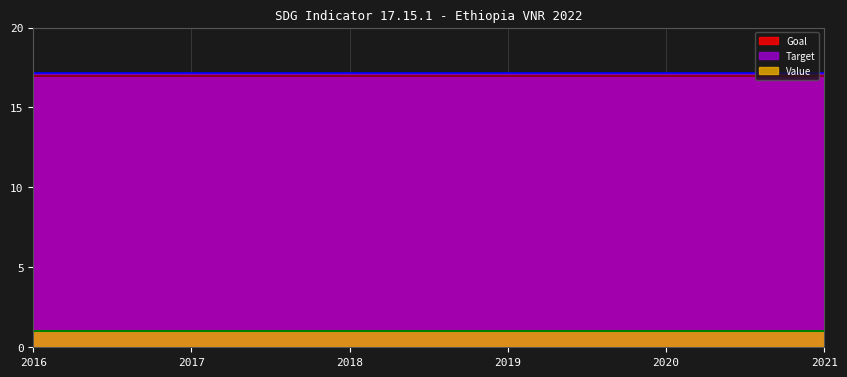

True or false: Goal has a value of 10.3 at 2020.

False